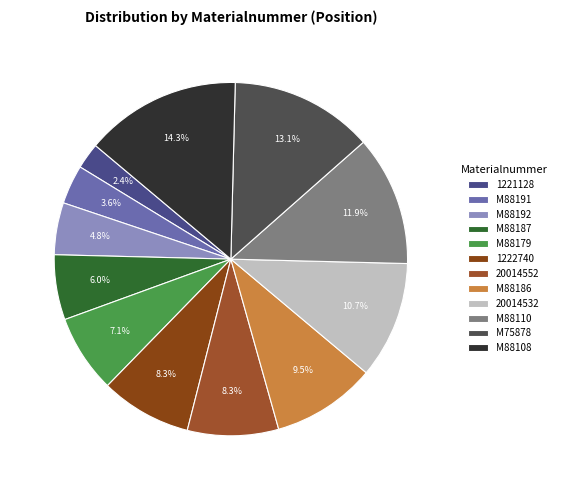

Rank the categories by value from highest to lowest.

M88108, M75878, M88110, 20014532, M88186, 1222740, 20014552, M88179, M88187, M88192, M88191, 1221128